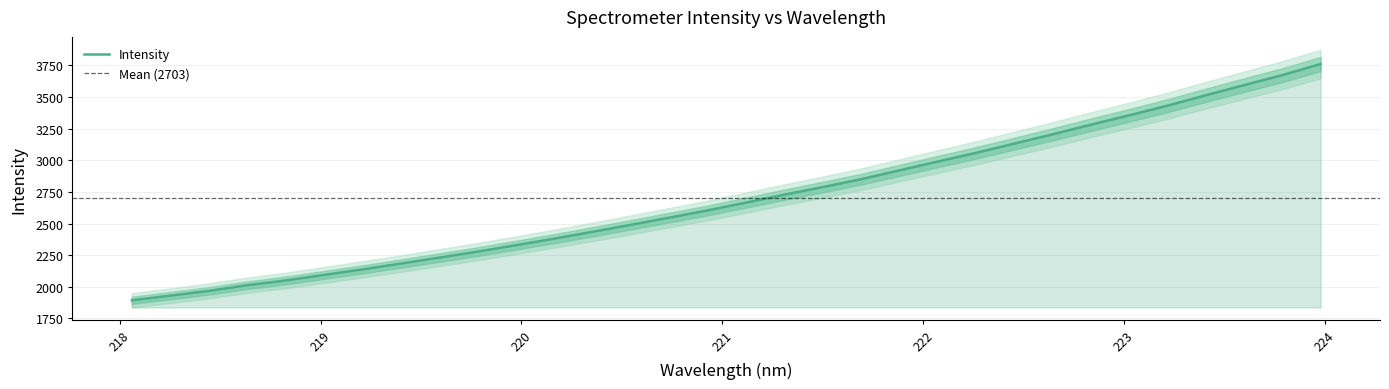

Rank the categories by value from lowest to highest.

218.0596, 218.2508, 218.442, 218.6332, 218.8244, 219.0156, 219.2067, 219.3979, 219.589, 219.7801, 219.9712, 220.1623, 220.3533, 220.5444, 220.7354, 220.9264, 221.1174, 221.3083, 221.4993, 221.6902, 221.8812, 222.0721, 222.263, 222.4538, 222.6447, 222.8355, 223.0264, 223.2172, 223.408, 223.5987, 223.7895, 223.9802